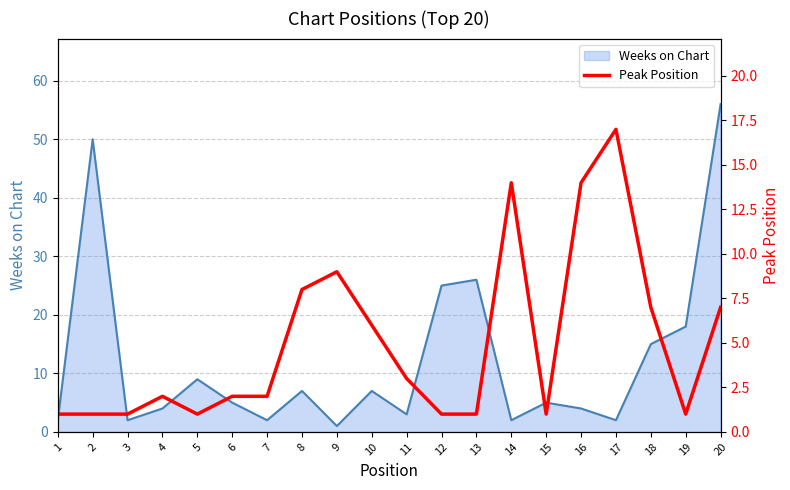

What is the spread (max minus min) of values at 17?

15